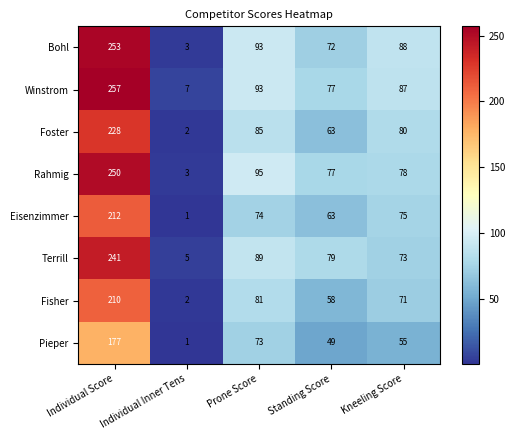

What is the difference between the second highest and second lowest values in the Fisher series?

23